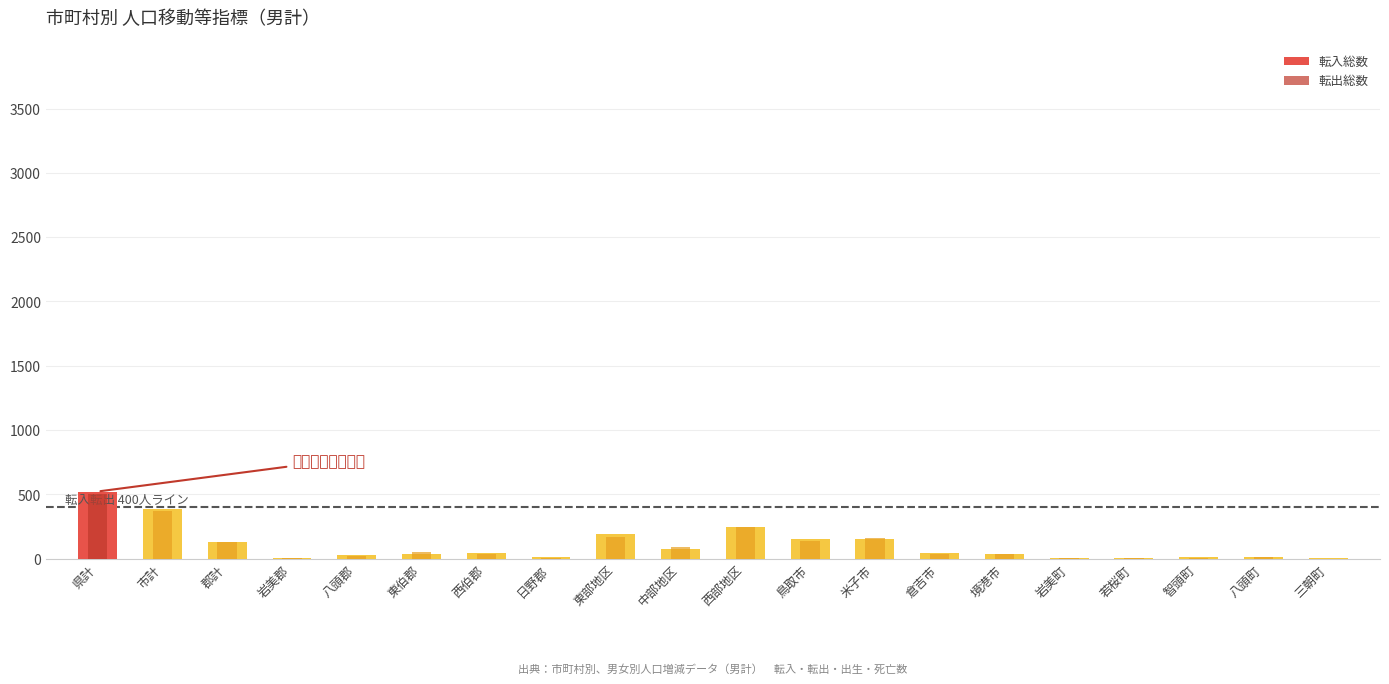

Reading left to right, extract all data points from this chart.

転入総数: 523	390	133	7	31	35	48	12	194	78	251	156	151	43	40	7	6	13	12	3
転出総数: 506	375	131	3	25	53	41	9	166	94	246	138	161	41	35	3	3	8	14	2